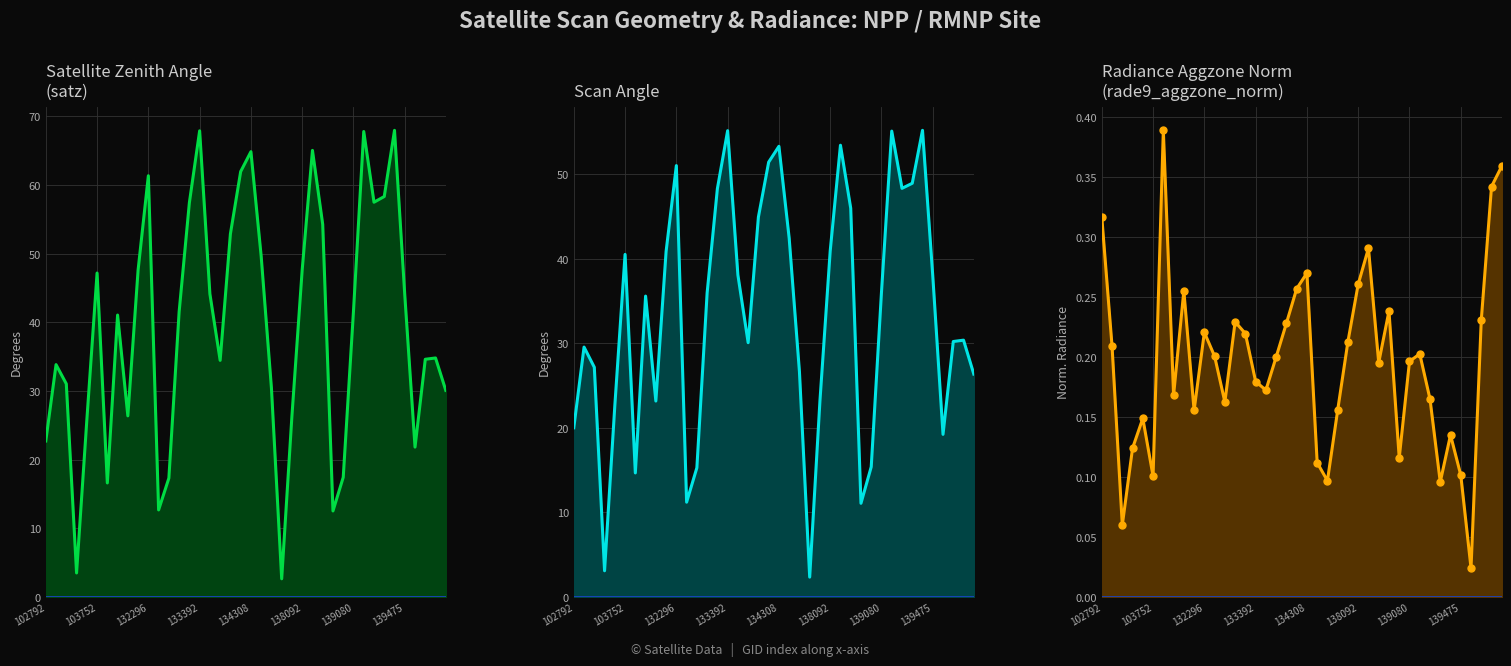

Rank the series by their maximum value, from lowest to highest.

rade9_aggzone_norm, scan_angle, satz